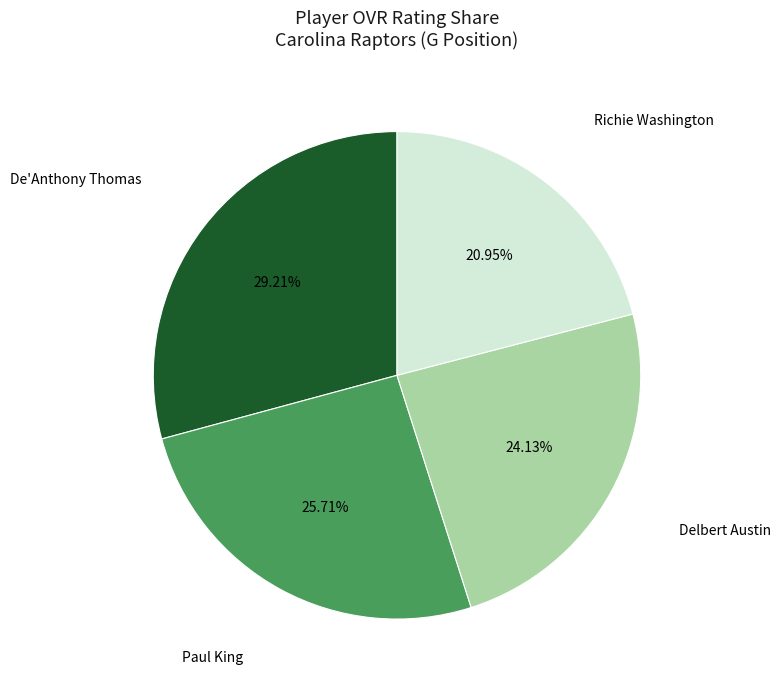

Is there a majority slice in this chart?

No